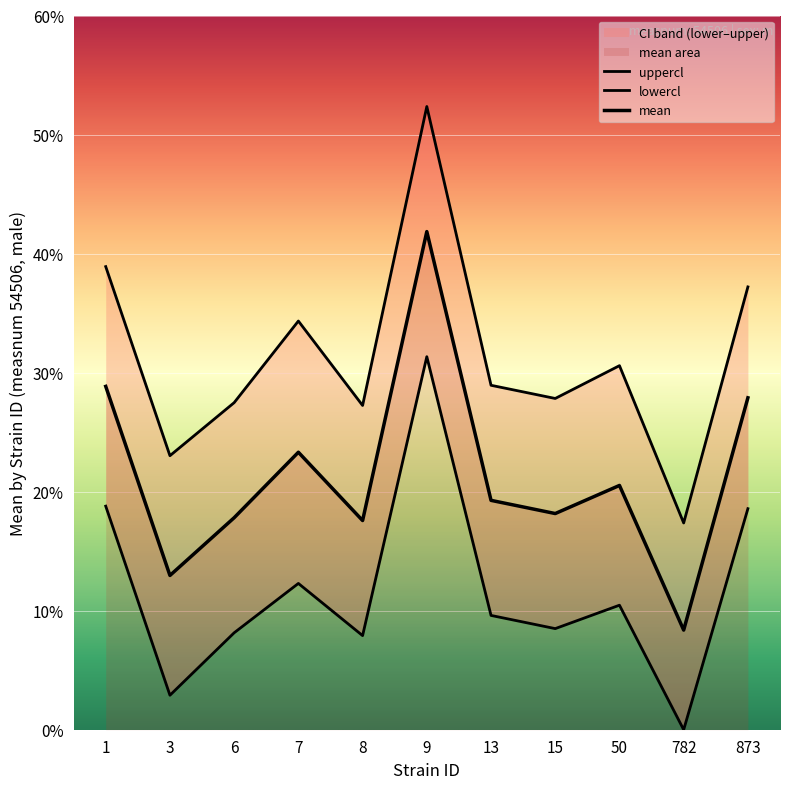

Reading left to right, extract all data points from this chart.

mean: 28.8	13.0	17.8	23.3	17.6	41.8	19.3	18.2	20.5	8.4	27.9
uppercl: 38.9	23.0	27.5	34.3	27.2	52.4	28.9	27.8	30.6	17.4	37.2
lowercl: 18.8	2.9	8.1	12.3	7.9	31.3	9.6	8.5	10.5	0.0	18.6